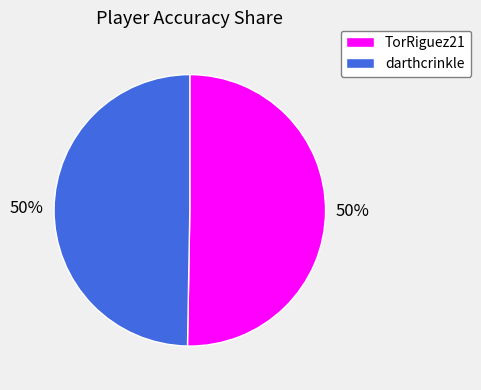

True or false: darthcrinkle accounts for 42% of the total.

False